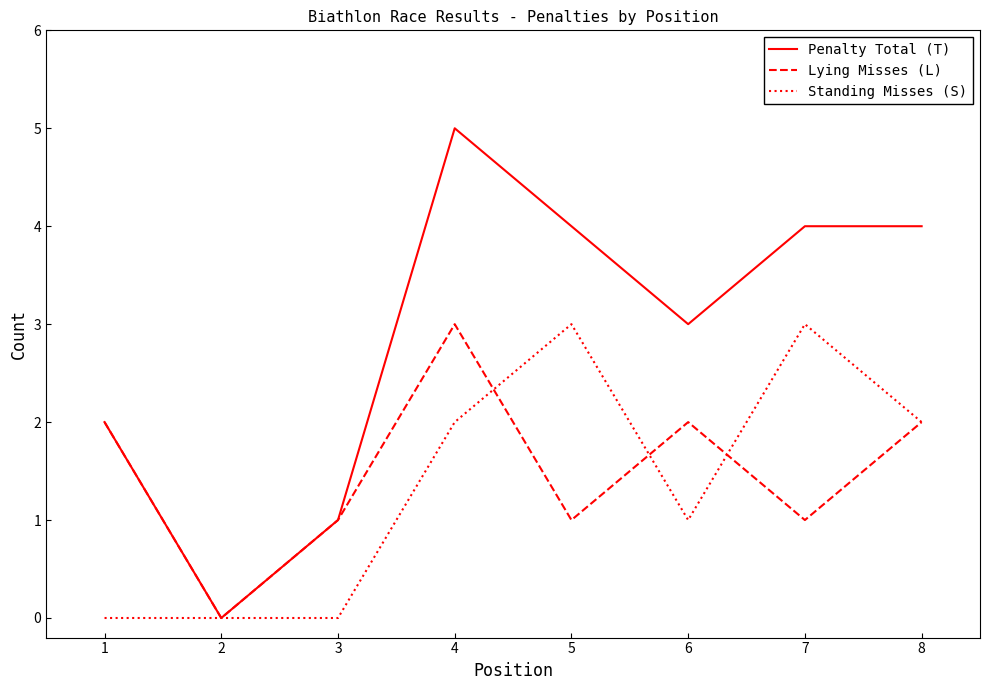

The Penalty Total (T) series shows 4 at 7. True or false?

True